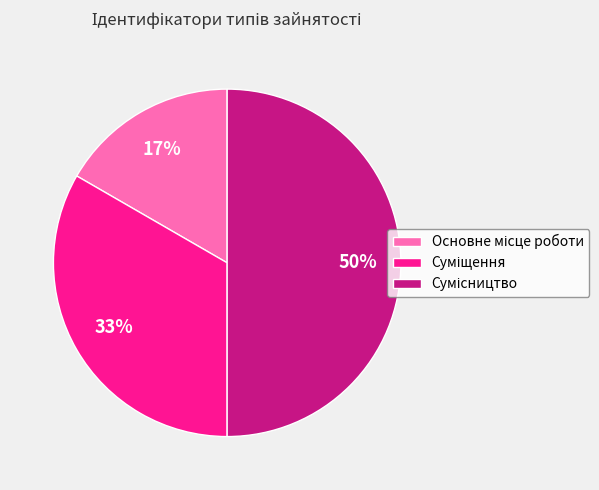

To the nearest percent, what is the average slice percentage?

33%